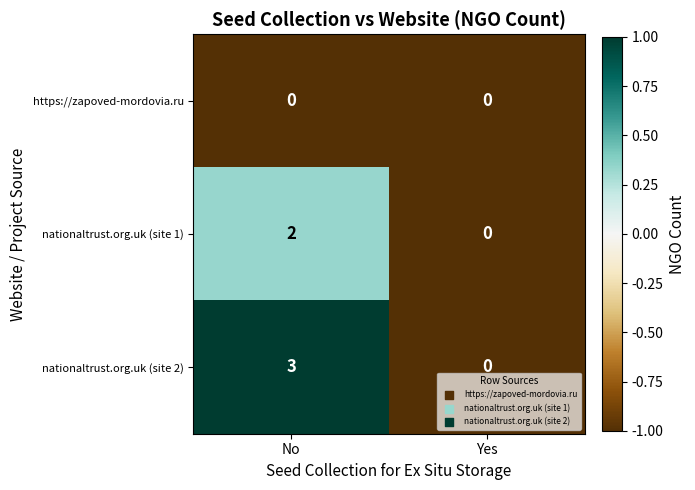

At No, list the series in order from largest to smallest.

nationaltrust.org.uk (site 2), nationaltrust.org.uk (site 1), https://zapoved-mordovia.ru